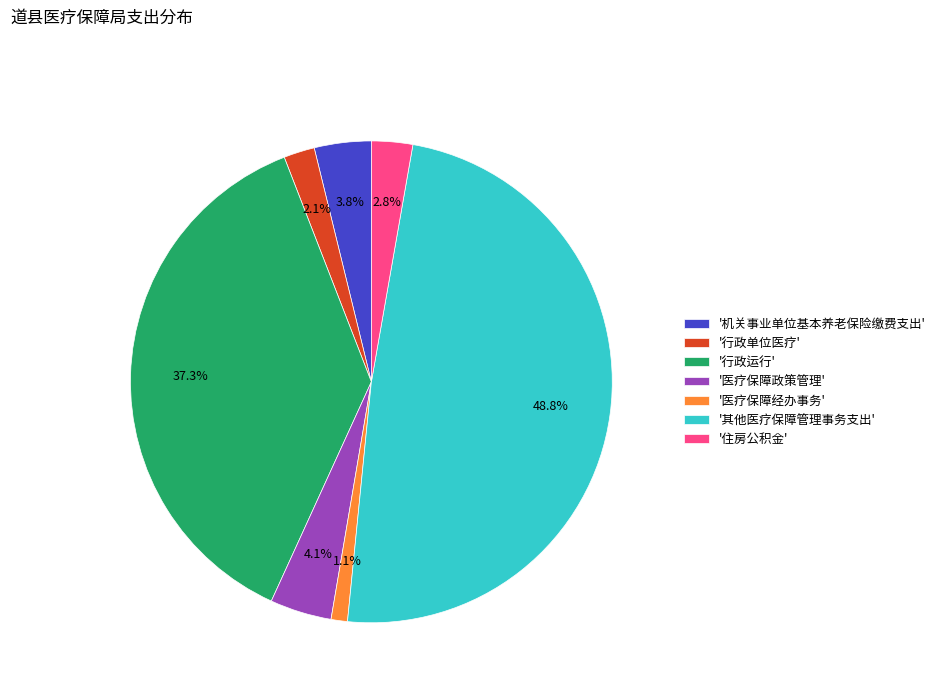

Combined, what portion of the pie is '机关事业单位基本养老保险缴费支出' and '医疗保障经办事务'?

4.9%